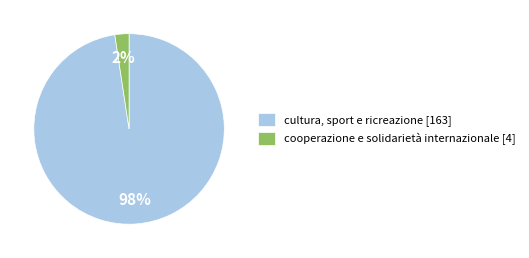

Rank the categories by value from highest to lowest.

cultura, sport e ricreazione, cooperazione e solidarietà internazionale